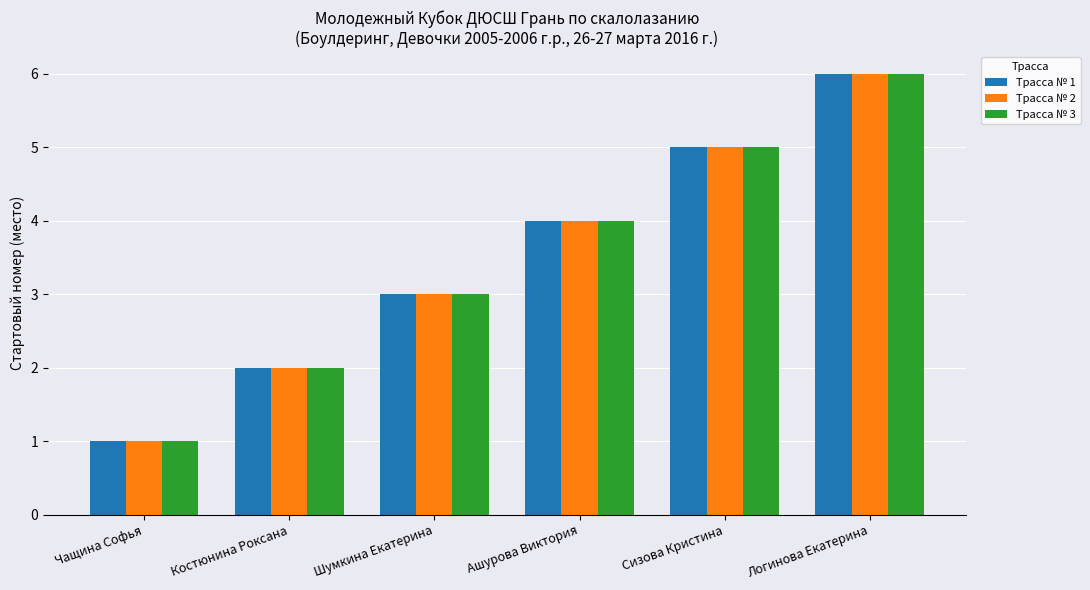

What is the difference between the maximum and minimum values in the Трасса № 3 series?

5